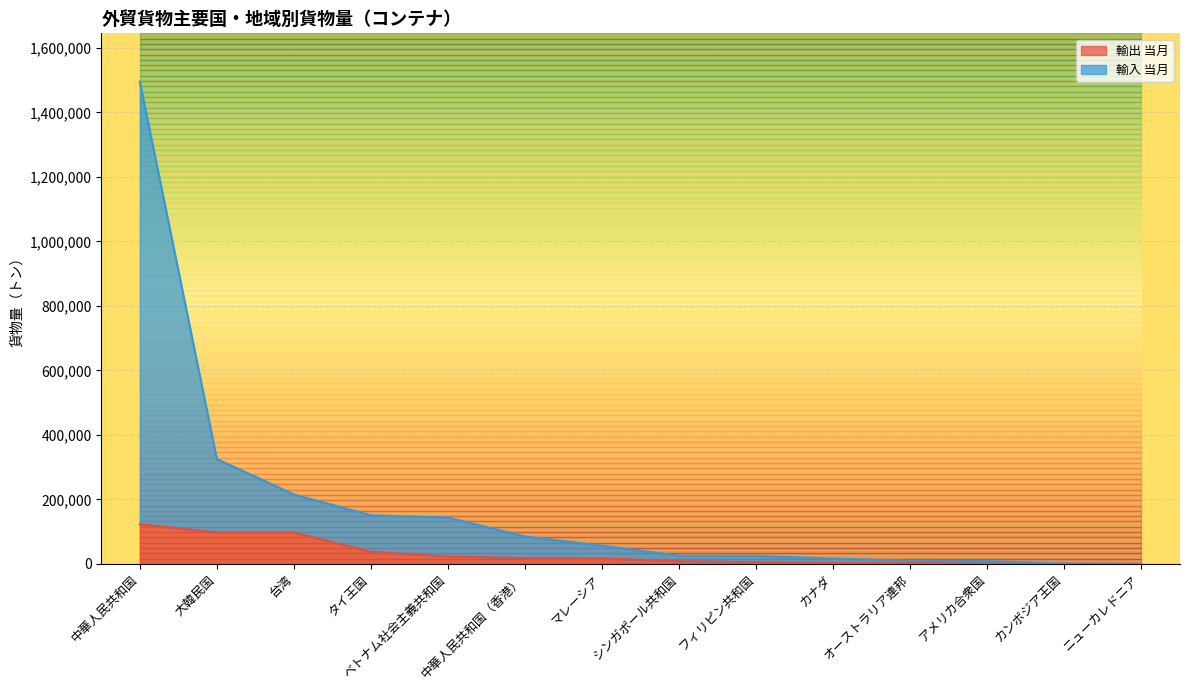

Reading left to right, extract all data points from this chart.

輸出 当月: 中華人民共和国=122969	大韓民国=97478	台湾=97453	タイ王国=37325	ベトナム社会主義共和国=22888	中華人民共和国（香港）=18048	マレーシア=17059	シンガポール共和国=8302	フィリピン共和国=4894	カナダ=2532	オーストラリア連邦=2512	アメリカ合衆国=1106	カンボジア王国=933	ニューカレドニア=35
輸入 当月: 中華人民共和国=1495484	大韓民国=324983	台湾=215021	タイ王国=150449	ベトナム社会主義共和国=143402	中華人民共和国（香港）=84858	マレーシア=56254	シンガポール共和国=24921	フィリピン共和国=24650	カナダ=16324	オーストラリア連邦=9785	アメリカ合衆国=8362	カンボジア王国=933	ニューカレドニア=35